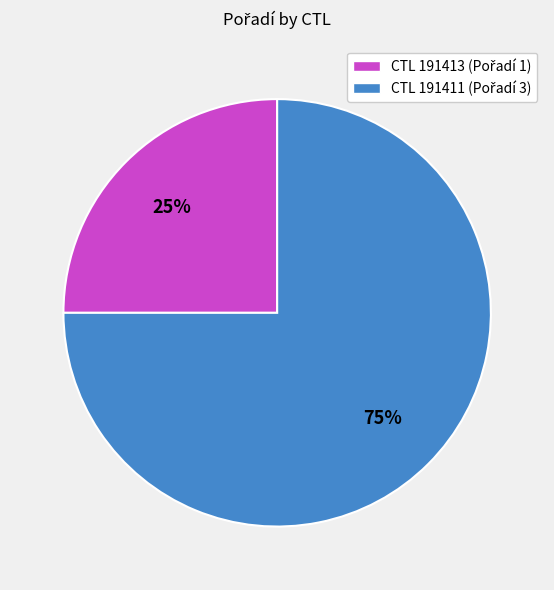

Is there a majority slice in this chart?

Yes